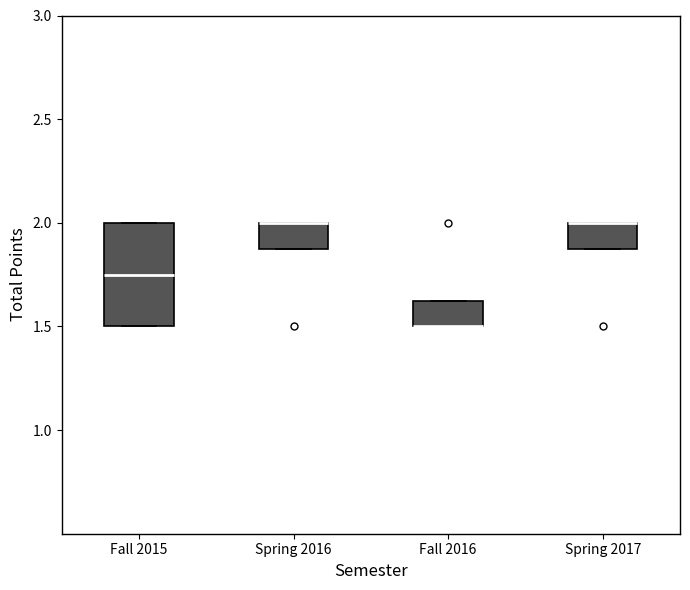

Which box is the tallest, from its lower edge to its upper edge?

Fall 2015